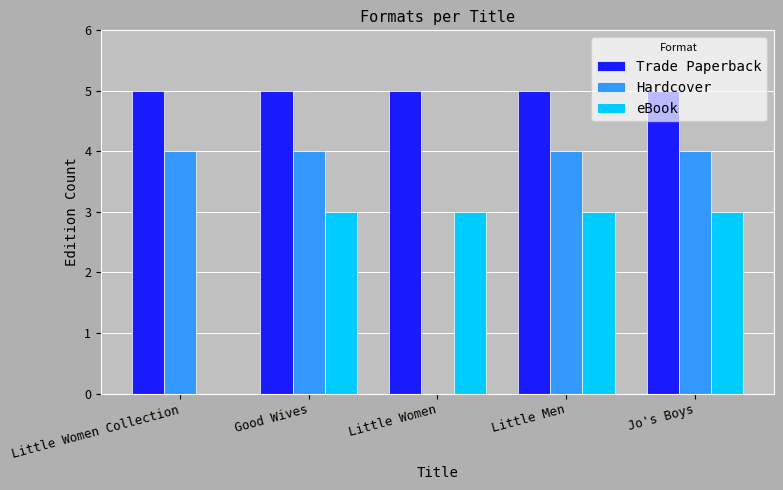

What is the sum of the Hardcover values at Jo's Boys and Little Women Collection?

8